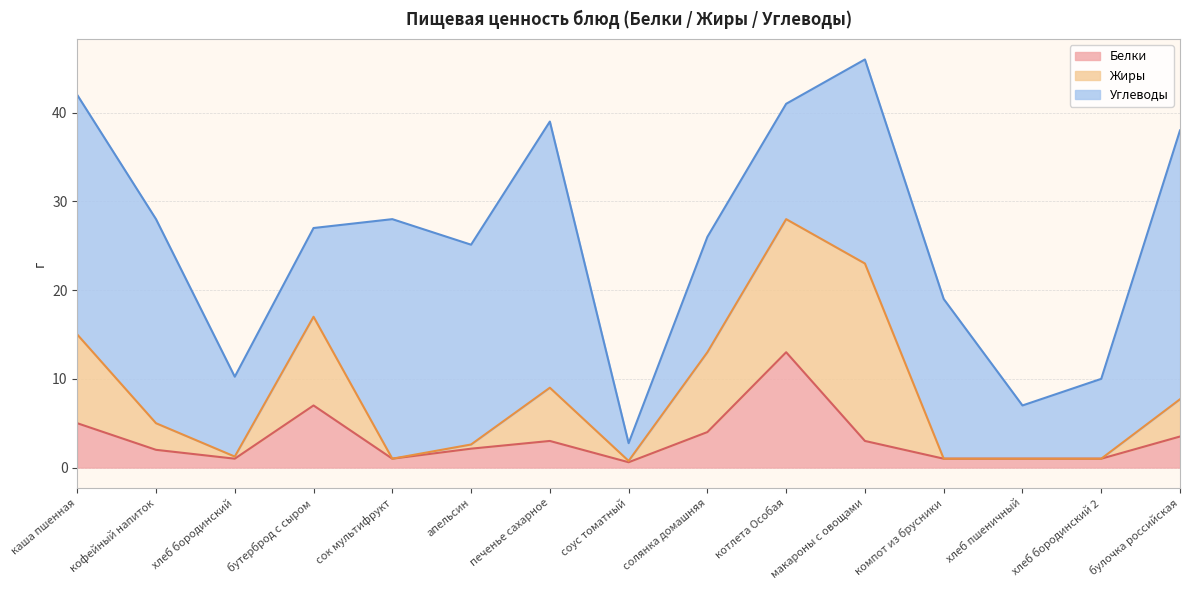

After their last crossing, which series has the higher values: Жиры or Белки?

Жиры